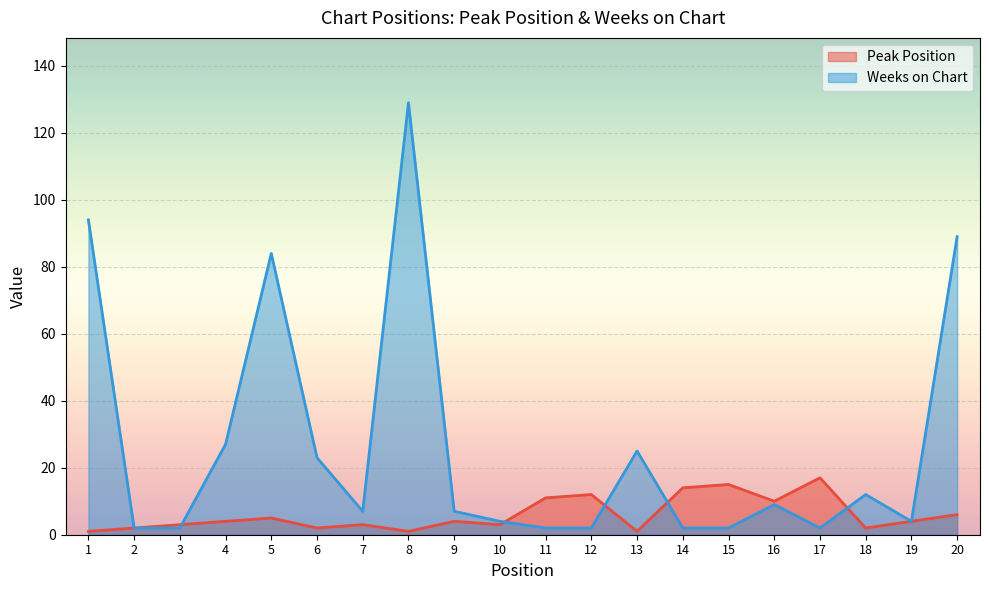

What is the greatest value displayed?

129